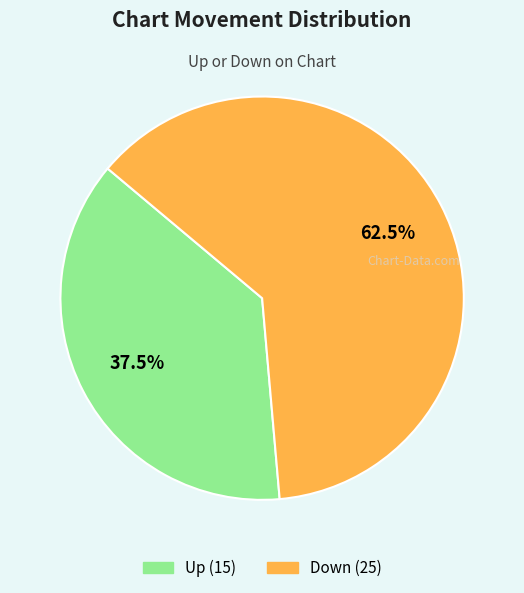

Is there any slice that represents more than half of the pie?

Yes